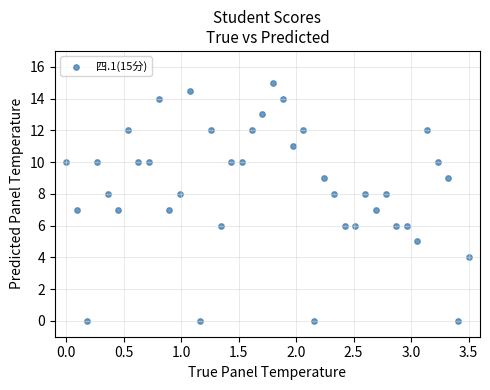

What is the range of Y values (max minus min)?

15.0